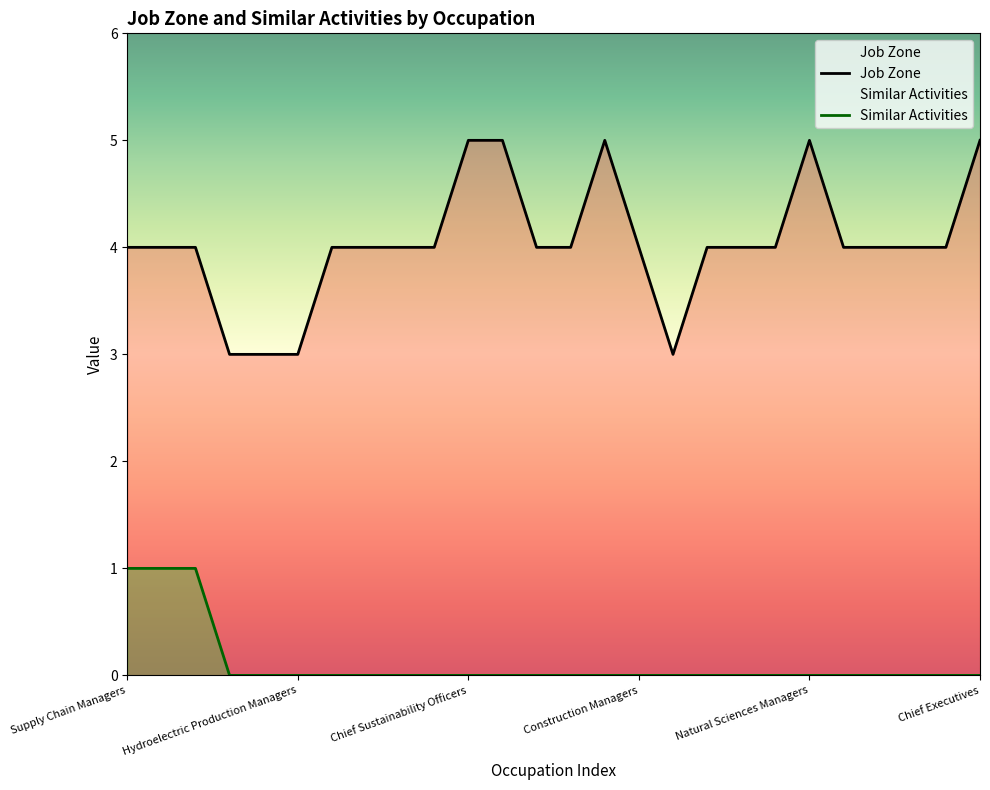

Reading left to right, what are all the values shown in this chart?

Job Zone: 4	4	4	3	3	3	4	4	4	4	5	5	4	4	5	4	3	4	4	4	5	4	4	4	4	5
Similar Activities: 1	1	1	0	0	0	0	0	0	0	0	0	0	0	0	0	0	0	0	0	0	0	0	0	0	0